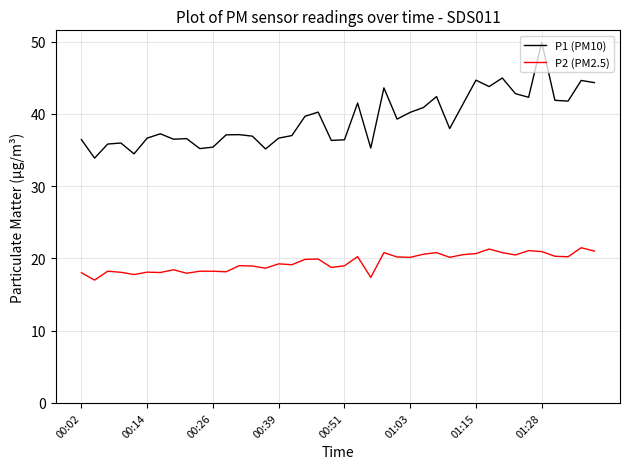

Which series has the widest spread of values?

P1 (PM10)